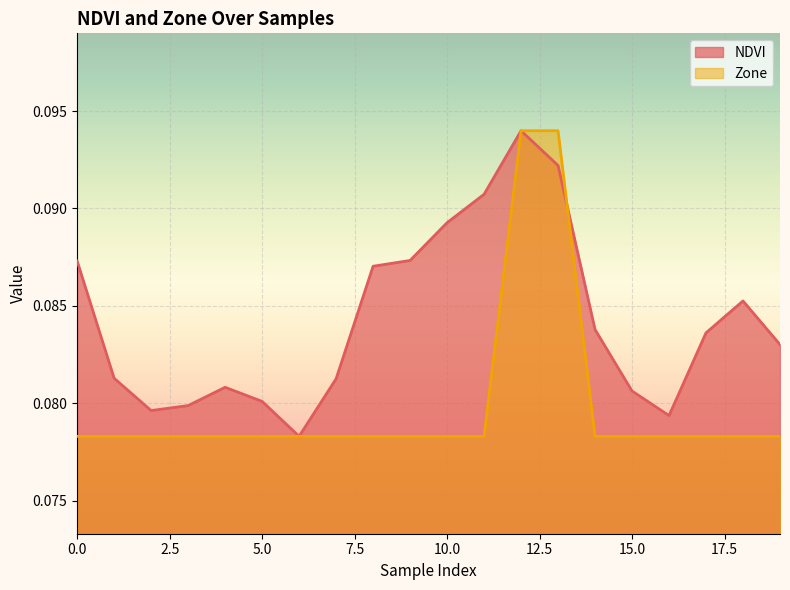

Which series ends up on top after the final intersection of Zone and NDVI?

NDVI